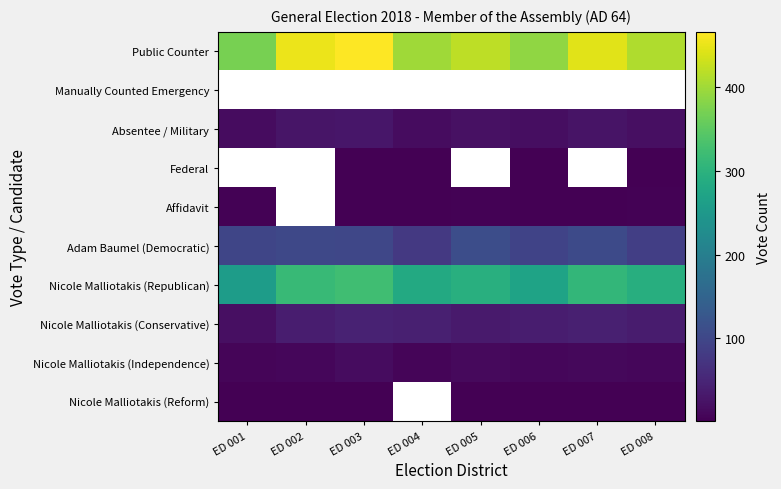

How many values in Affidavit are above zero?

7